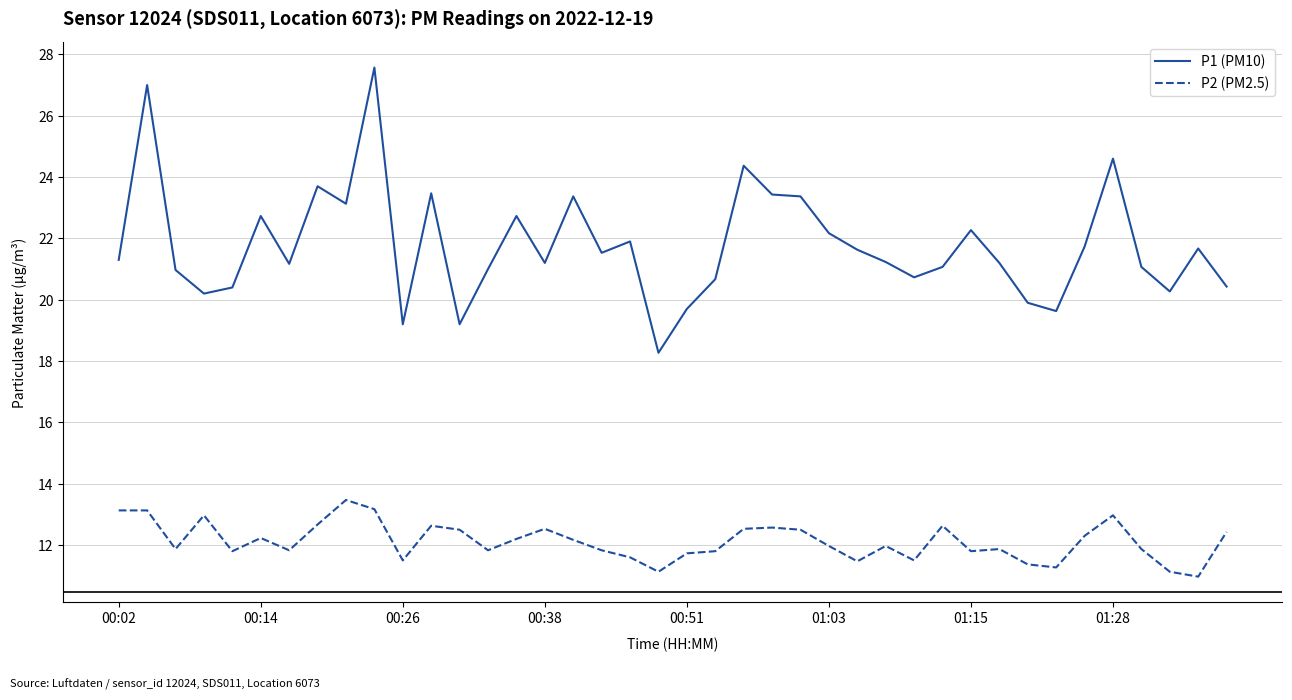

True or false: P2 (PM2.5) and P1 (PM10) cross at least once.

False